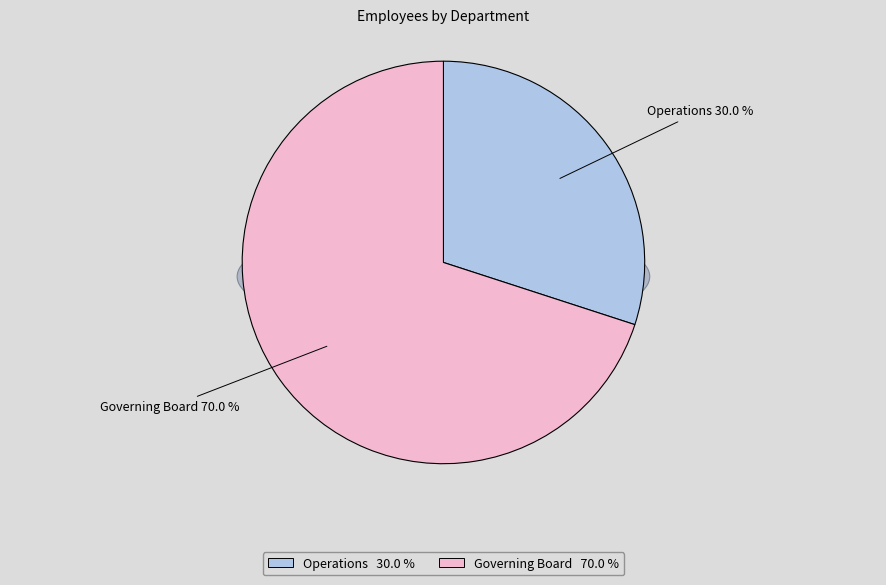

Combined, what portion of the pie is Operations and Governing Board?

100.0%